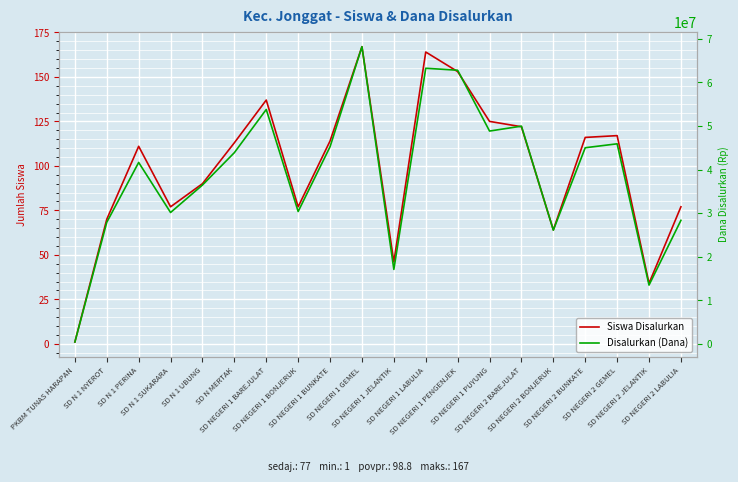

Which category has the lowest value across all series?

PKBM TUNAS HARAPAN